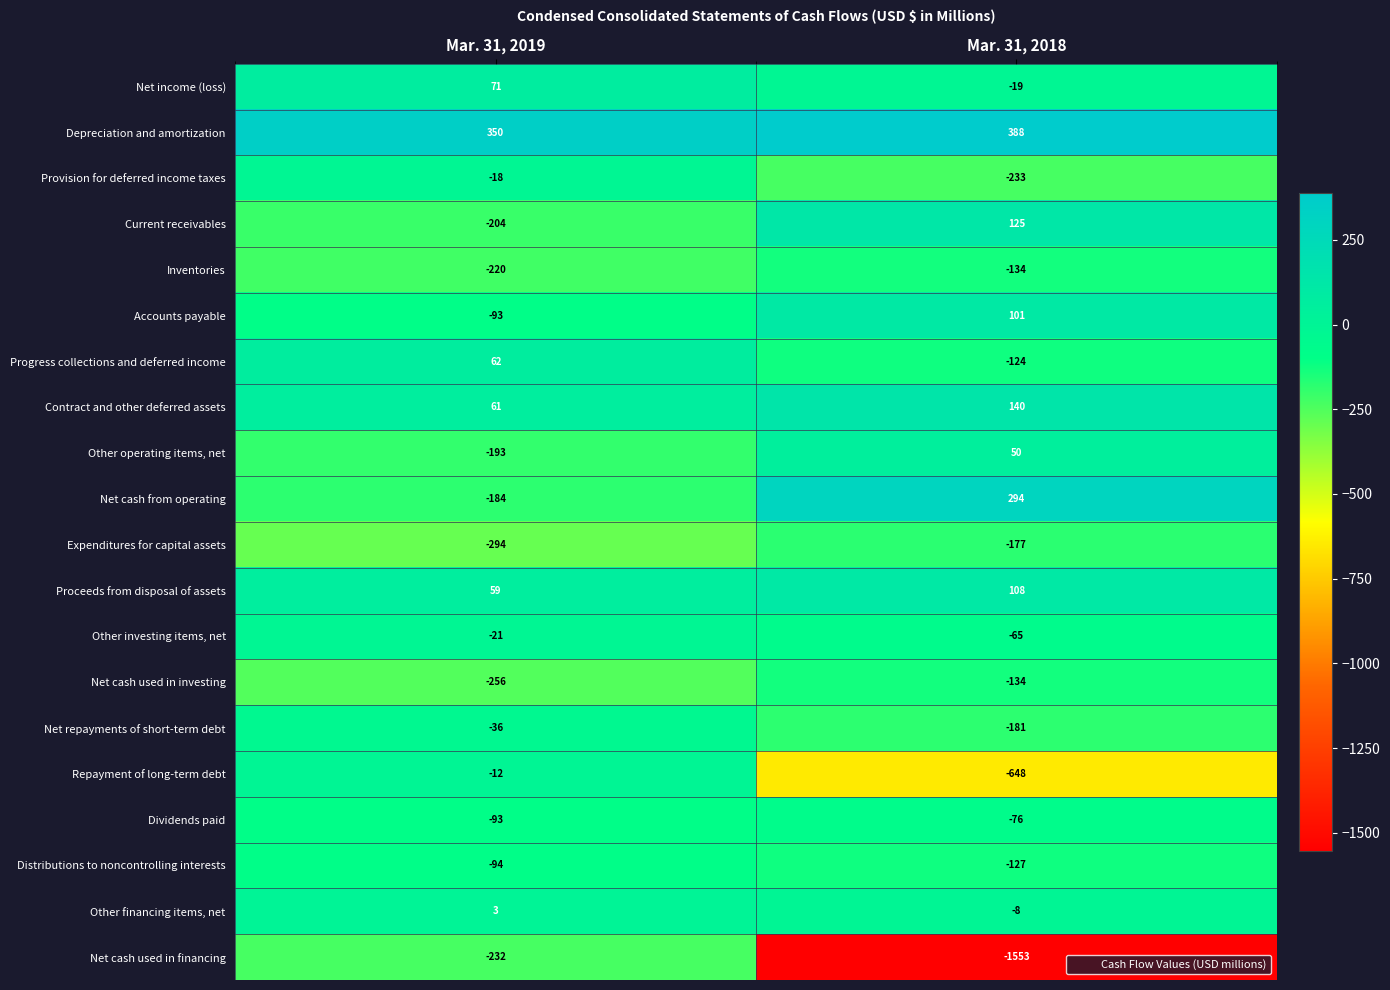

What is the maximum value for Accounts payable?

101